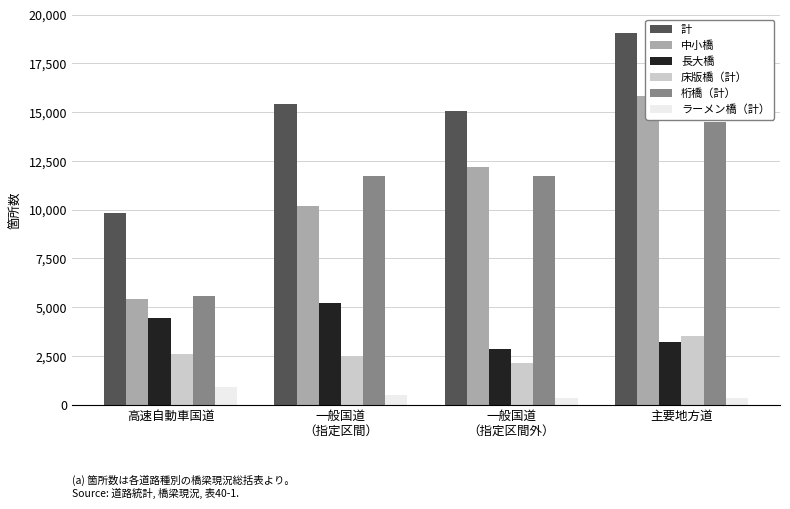

Which series has the largest total across all categories?

計